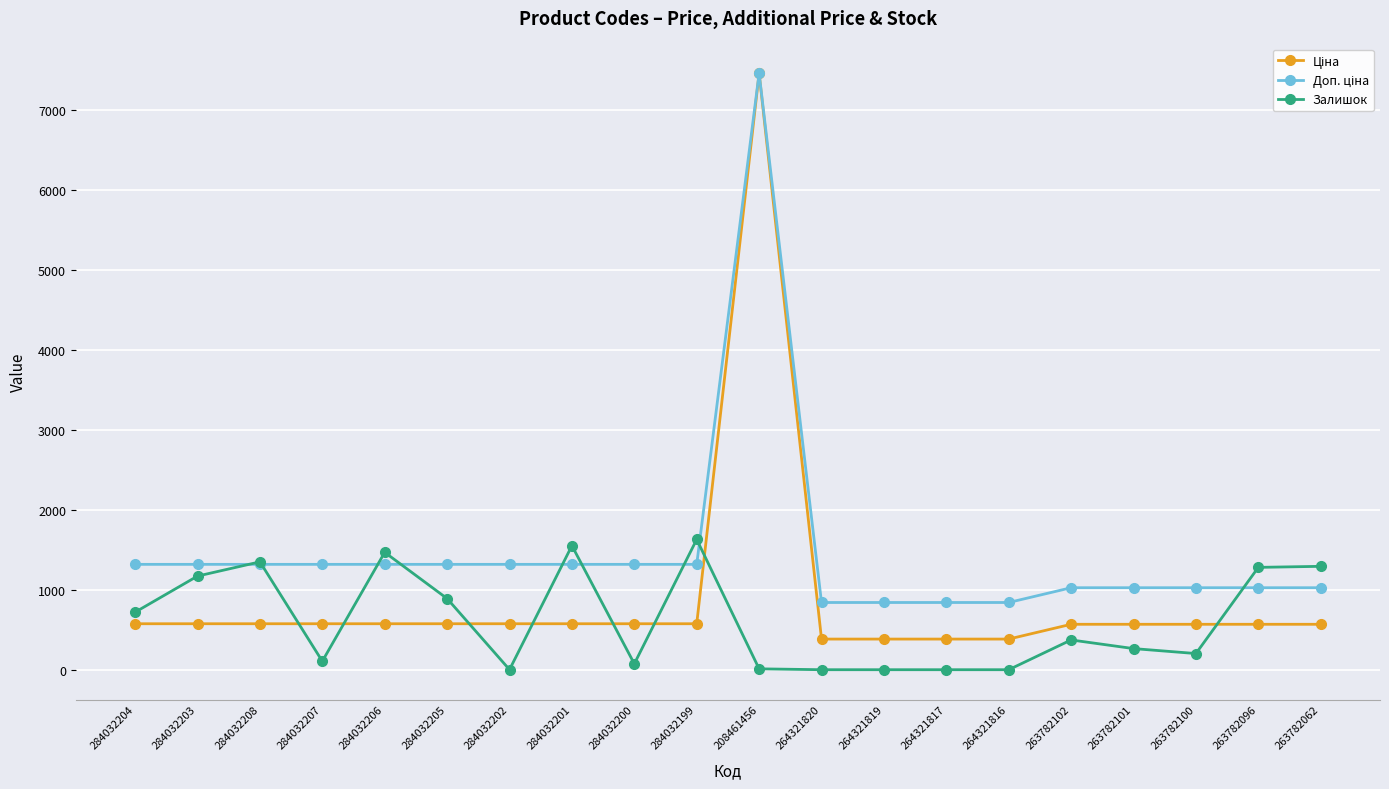

Which label corresponds to the largest value in the chart?

208461456